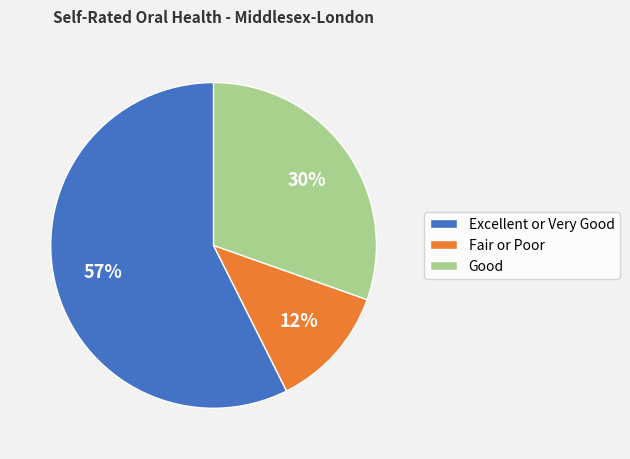

Is Excellent or Very Good the majority of the pie?

Yes